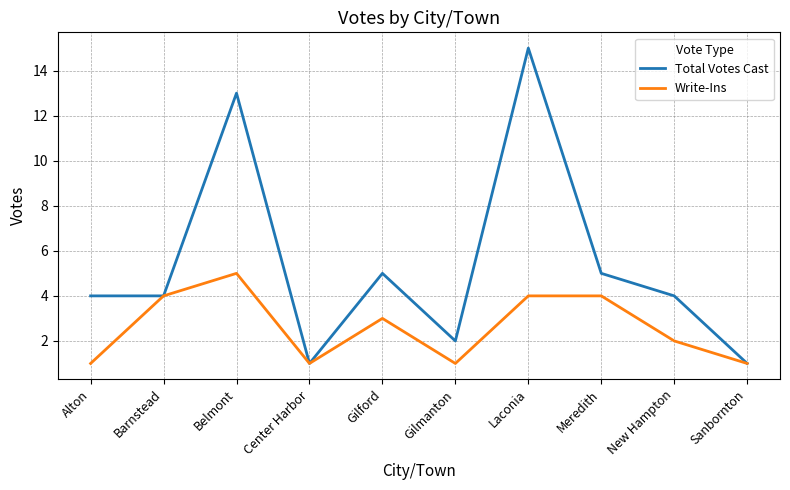

What are all the series names shown in the legend?

Total Votes Cast, Write-Ins